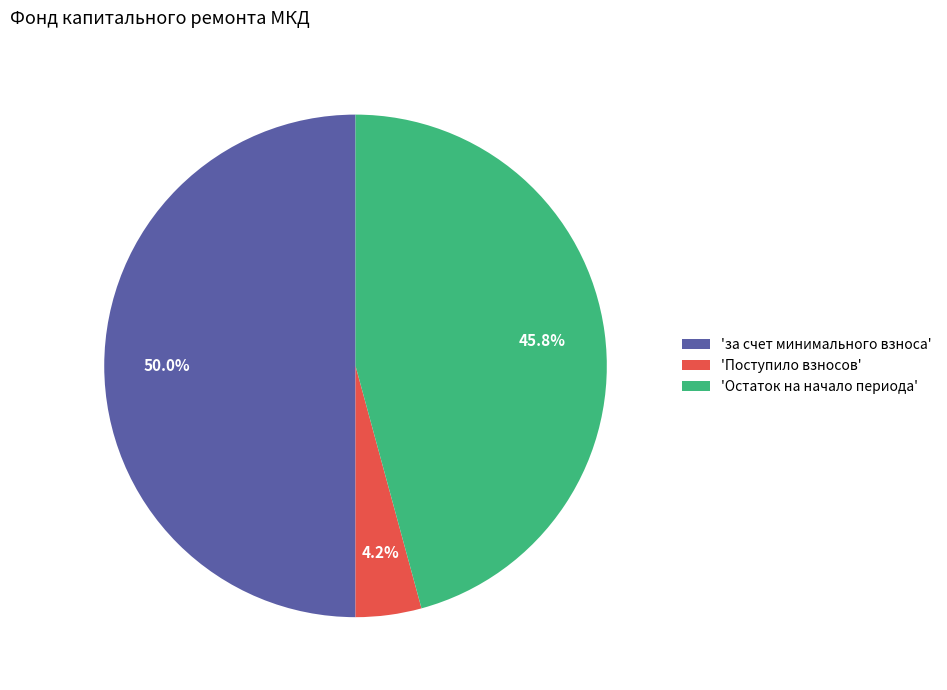

How much of the chart is everything except 'Остаток на начало периода'?

54.2%